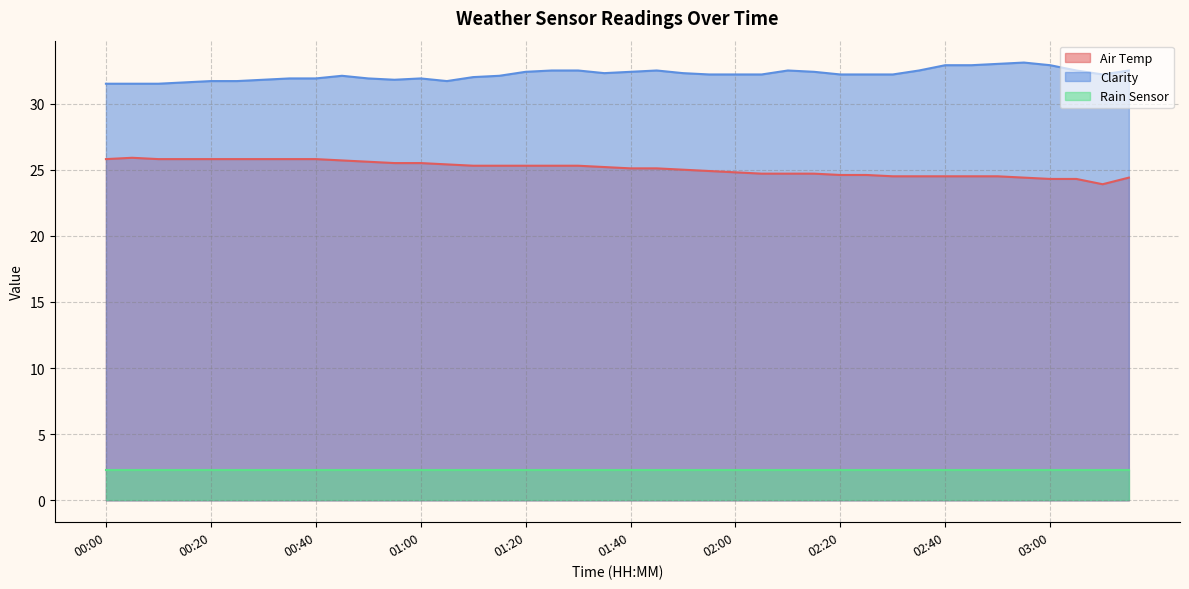

Is it true that Clarity equals 19.9 at 01:55?

False